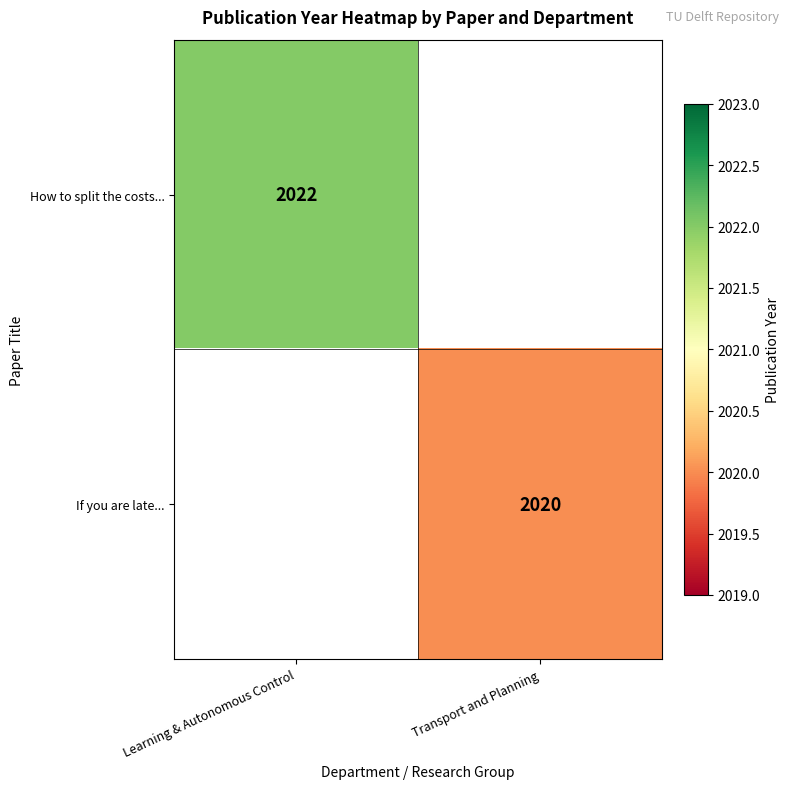

True or false: How to split the costs... has a value of 2022 at Learning & Autonomous Control.

True